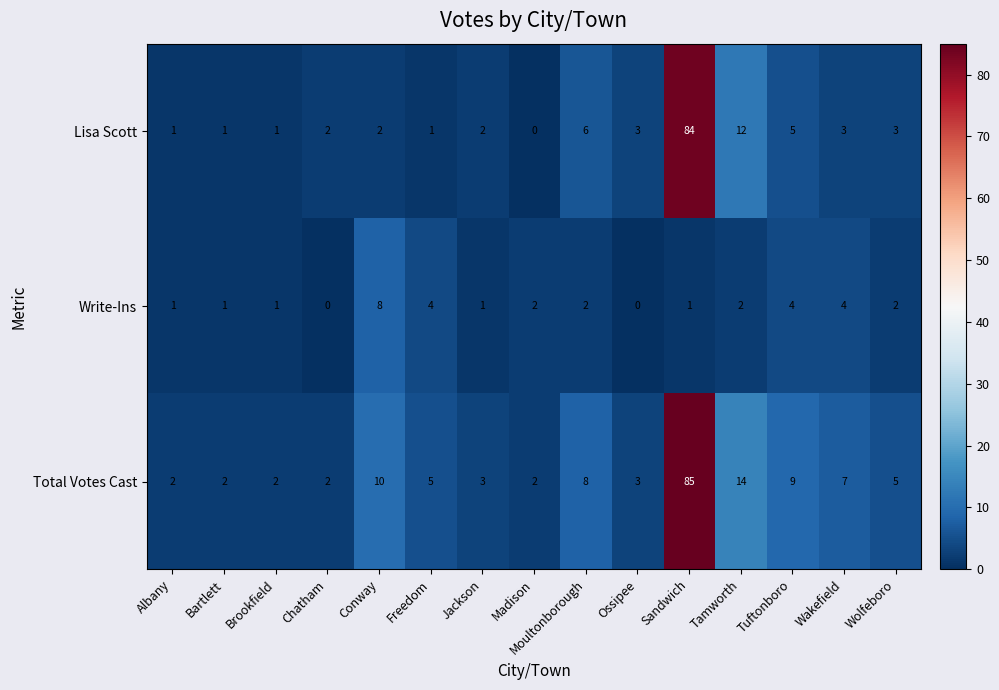

What is the difference between the highest and lowest values at Jackson?

2